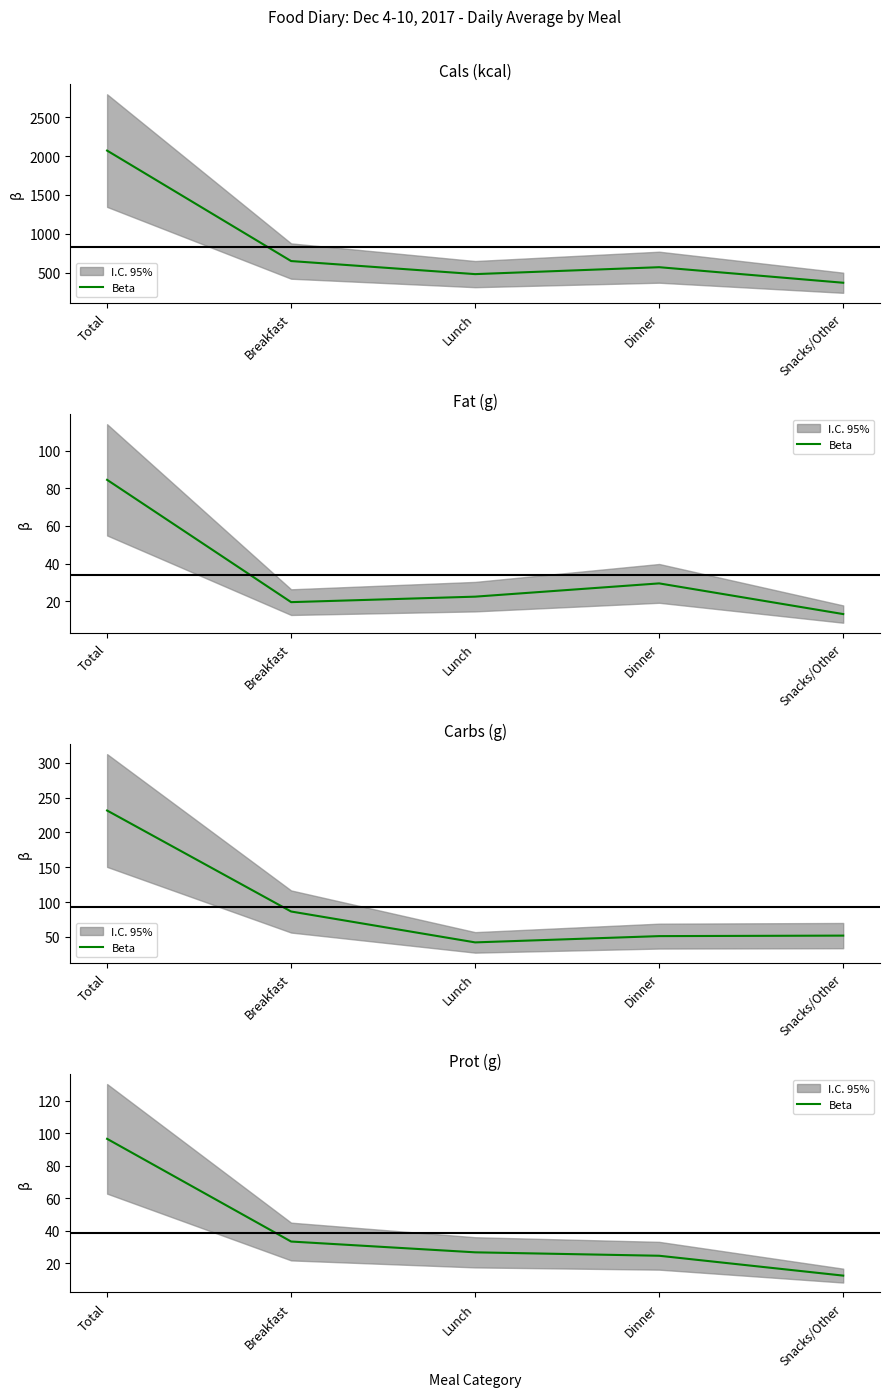

Reading left to right, what are all the values shown in this chart?

Total=96.5	Breakfast=33.2	Lunch=26.6	Dinner=24.5	Snacks/Other=12.2